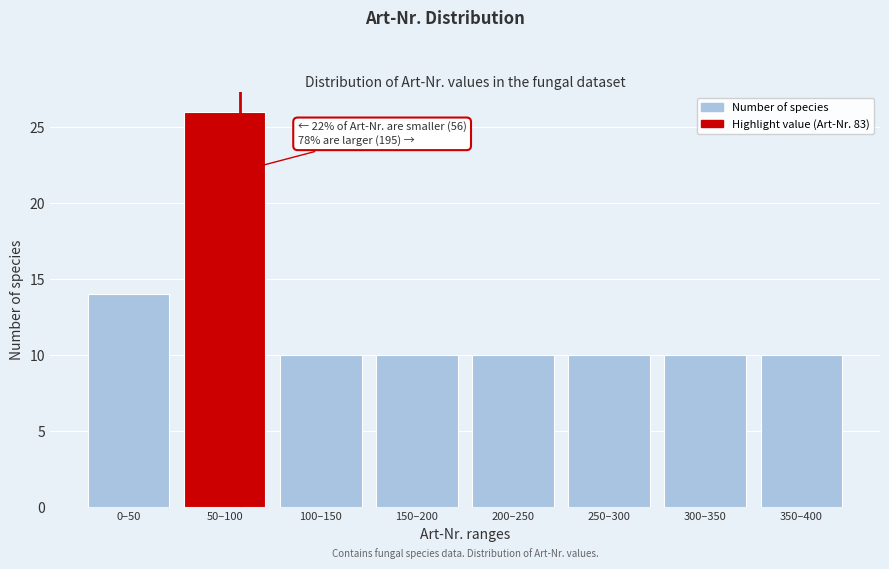

Reading right to left, list all the values displayed in this chart.

10	10	10	10	10	10	26	14